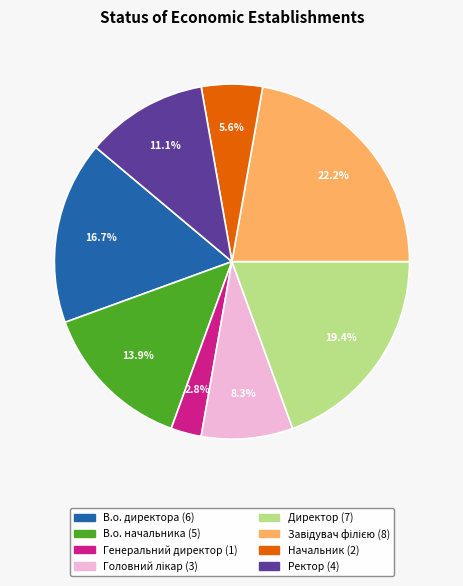

What portion of the pie excludes В.о. директора?

83.3%